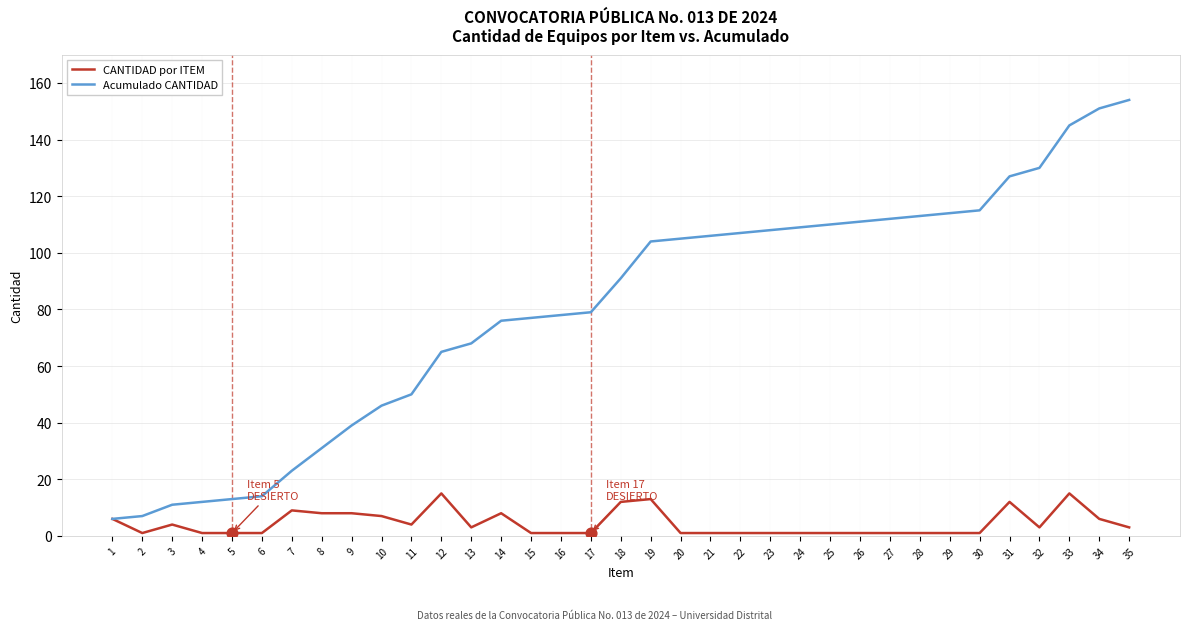

Which series changed the most between 2 and 16?

Acumulado CANTIDAD